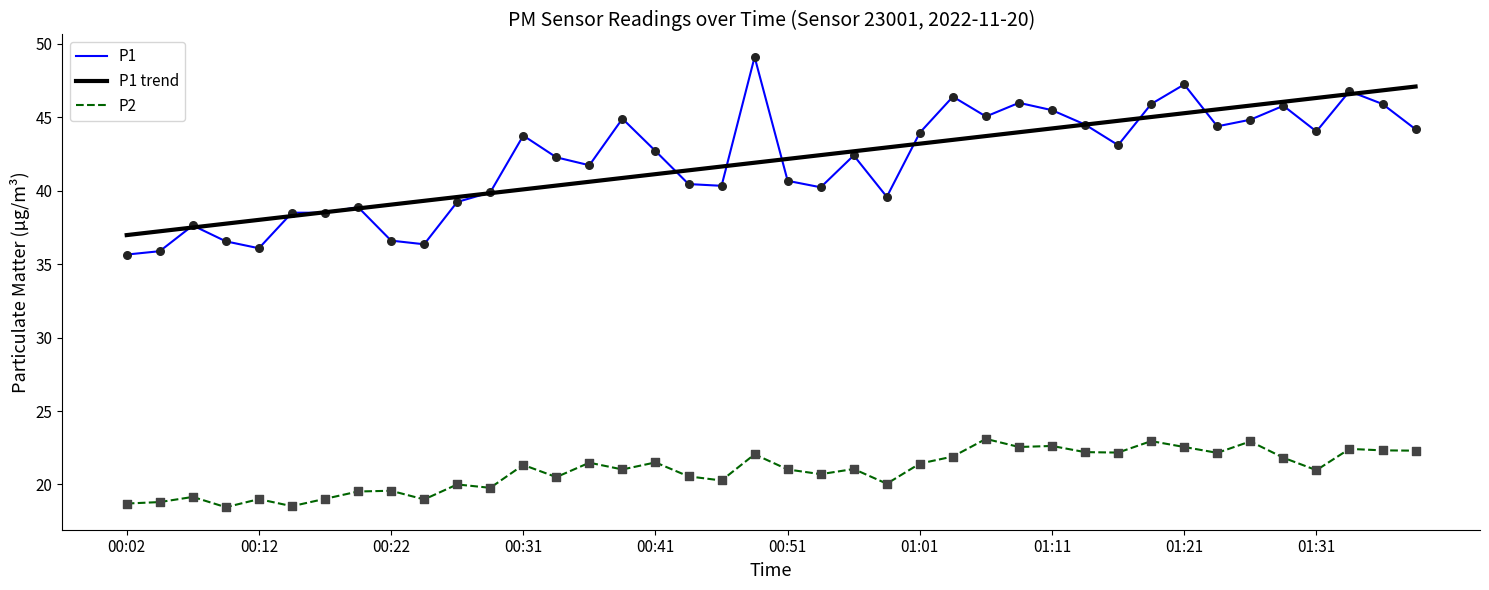

Which series has the largest range (max minus min)?

P1